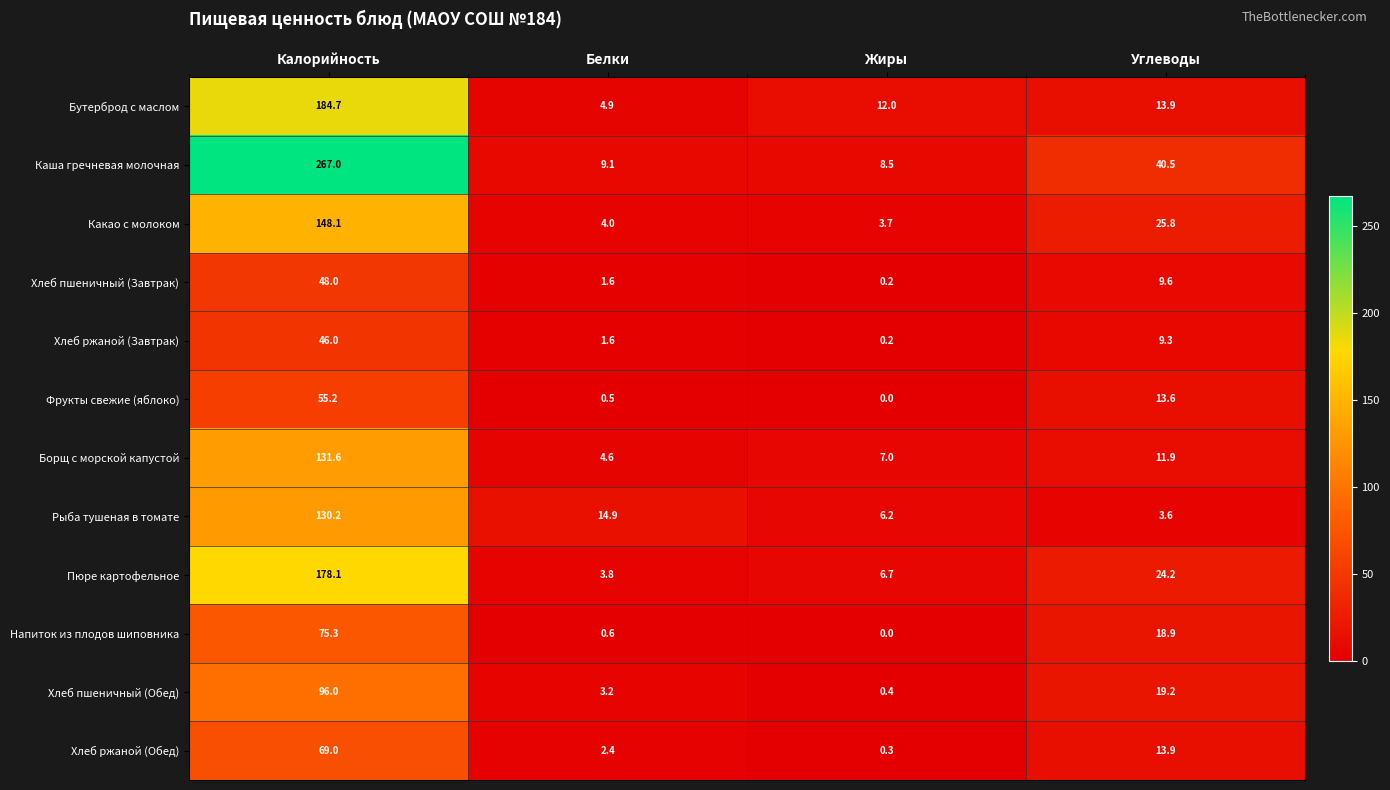

Rank the series by their maximum value, from highest to lowest.

Каша гречневая молочная, Бутерброд с маслом, Пюре картофельное, Какао с молоком, Борщ с морской капустой, Рыба тушеная в томате, Хлеб пшеничный (Обед), Напиток из плодов шиповника, Хлеб ржаной (Обед), Фрукты свежие (яблоко), Хлеб пшеничный (Завтрак), Хлеб ржаной (Завтрак)